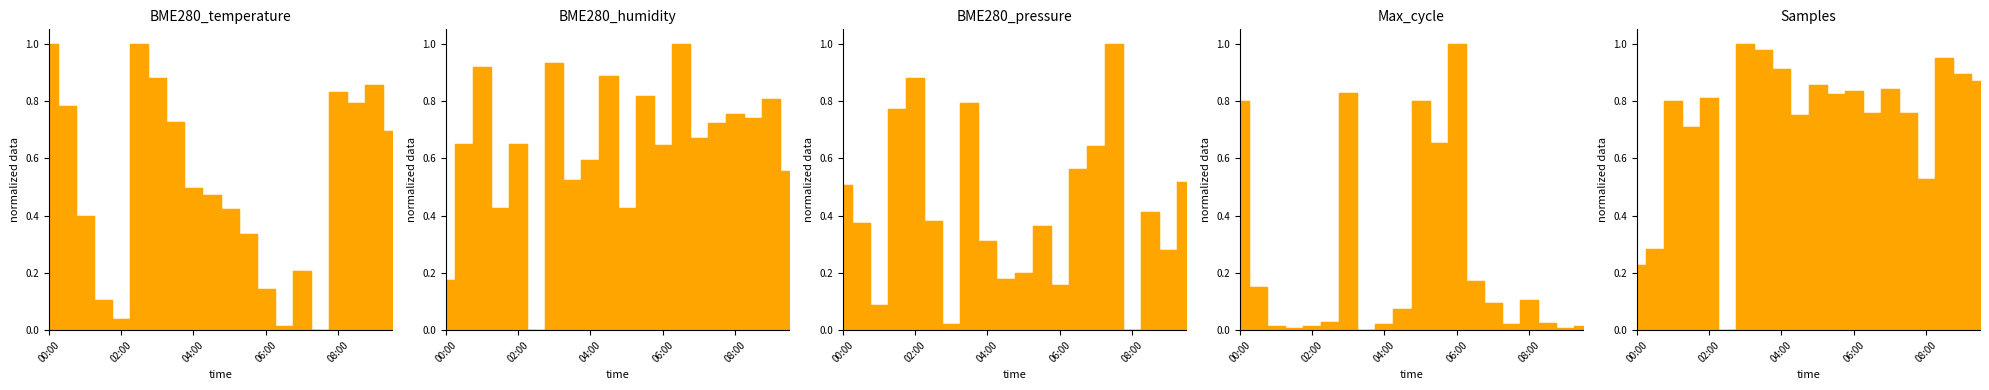

Reading right to left, what are all the values shown in this chart?

BME280_temperature: 0.7	0.9	0.8	0.8	0.0	0.2	0.0	0.1	0.3	0.4	0.5	0.5	0.7	0.9	1.0	0.0	0.1	0.4	0.8	1.0
BME280_humidity: 0.6	0.8	0.7	0.8	0.7	0.7	1.0	0.6	0.8	0.4	0.9	0.6	0.5	0.9	0.0	0.6	0.4	0.9	0.7	0.2
BME280_pressure: 0.5	0.3	0.4	0.0	1.0	0.6	0.6	0.2	0.4	0.2	0.2	0.3	0.8	0.0	0.4	0.9	0.8	0.1	0.4	0.5
Max_cycle: 0.0	0.0	0.0	0.1	0.0	0.1	0.2	1.0	0.7	0.8	0.1	0.0	0.0	0.8	0.0	0.0	0.0	0.0	0.2	0.8
Samples: 0.9	0.9	1.0	0.5	0.8	0.8	0.8	0.8	0.8	0.9	0.8	0.9	1.0	1.0	0.0	0.8	0.7	0.8	0.3	0.2